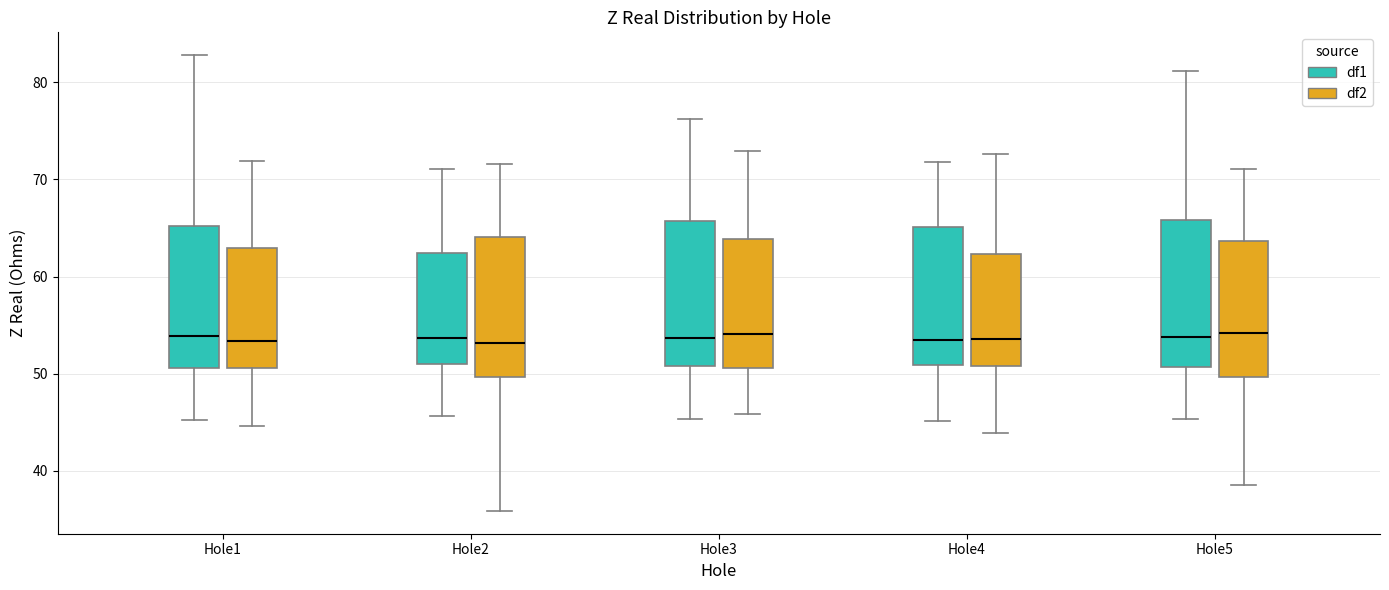

Where does the lower whisker of the box for Hole5 (df2) end on the y-axis? The values are not printed on the chart, so give them approximately, as read against the axis.

39